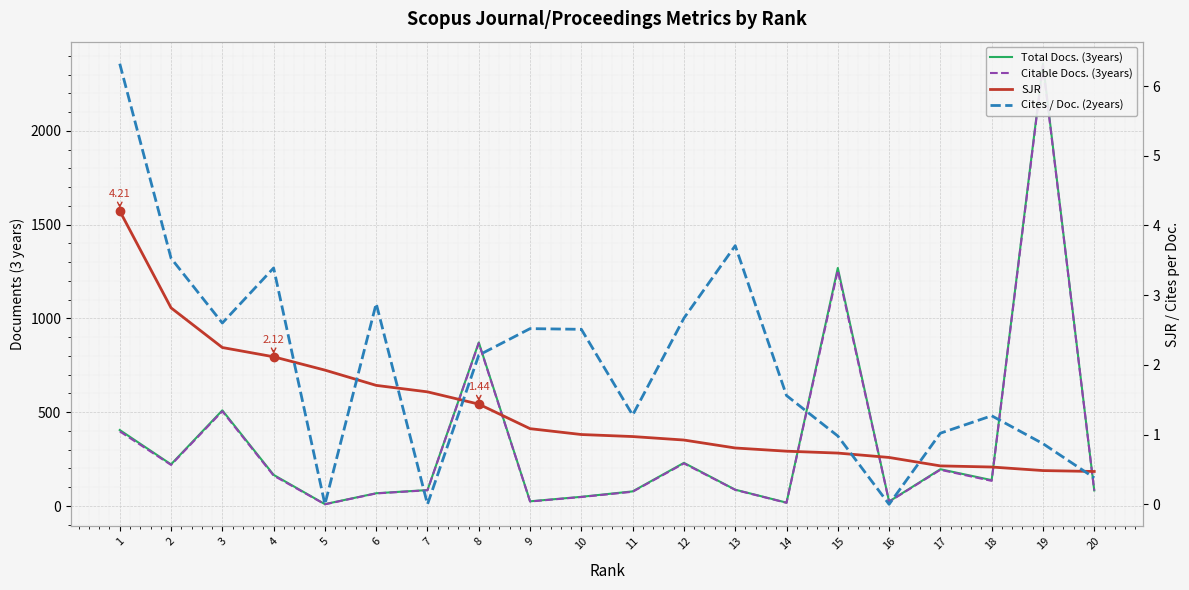

At which label does Total Docs. (3years) first exceed 138?

1